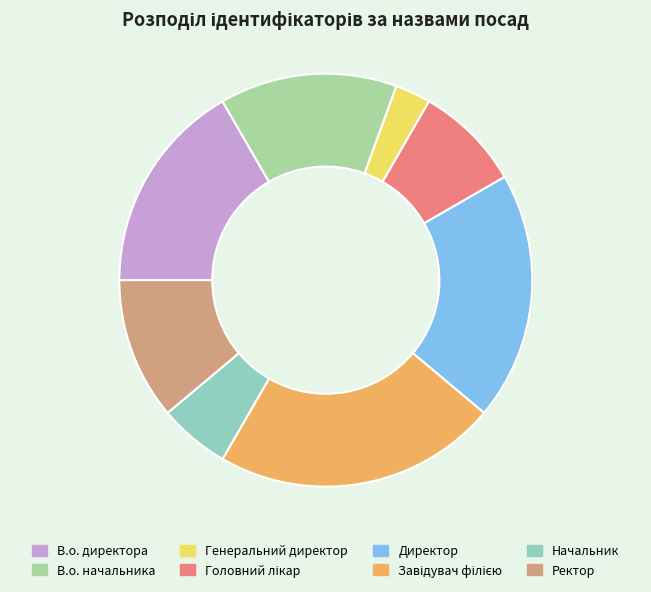

Is it true that В.о. начальника is 14% of the pie?

True